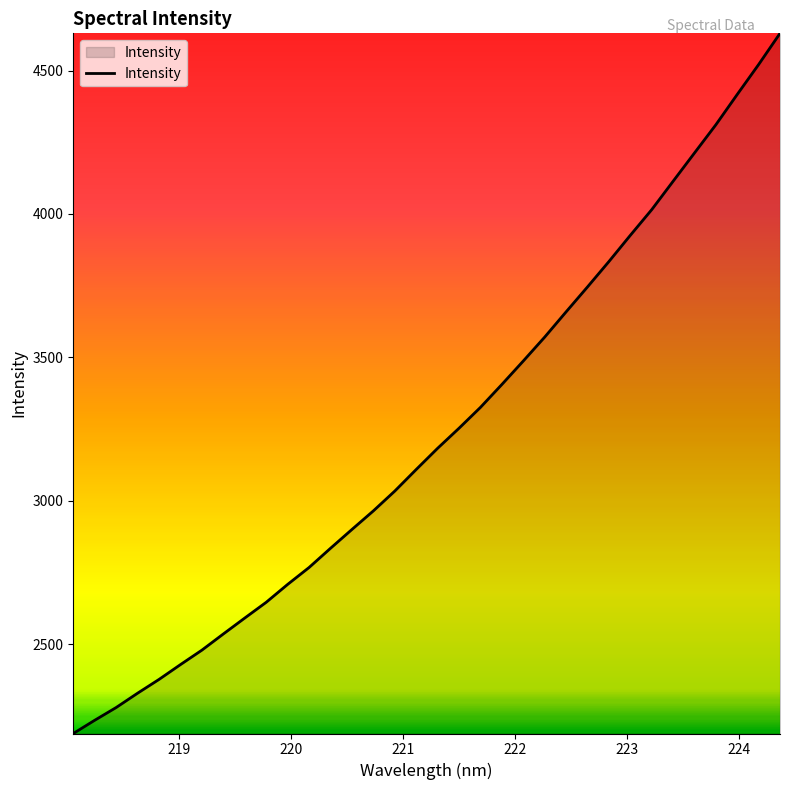

What is the difference between the maximum and minimum values?

2440.7